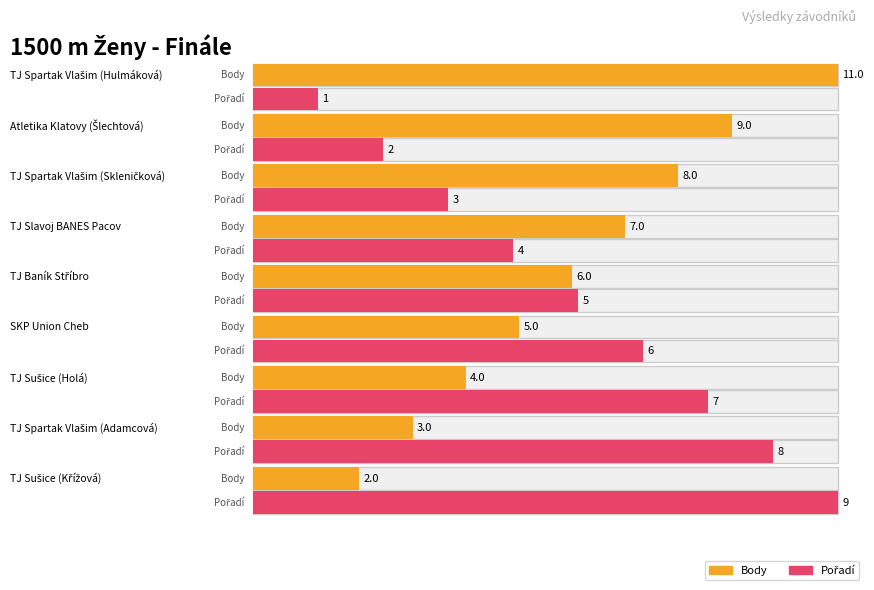

Read the Body value at Atletika Klatovy (Šlechtová).

9